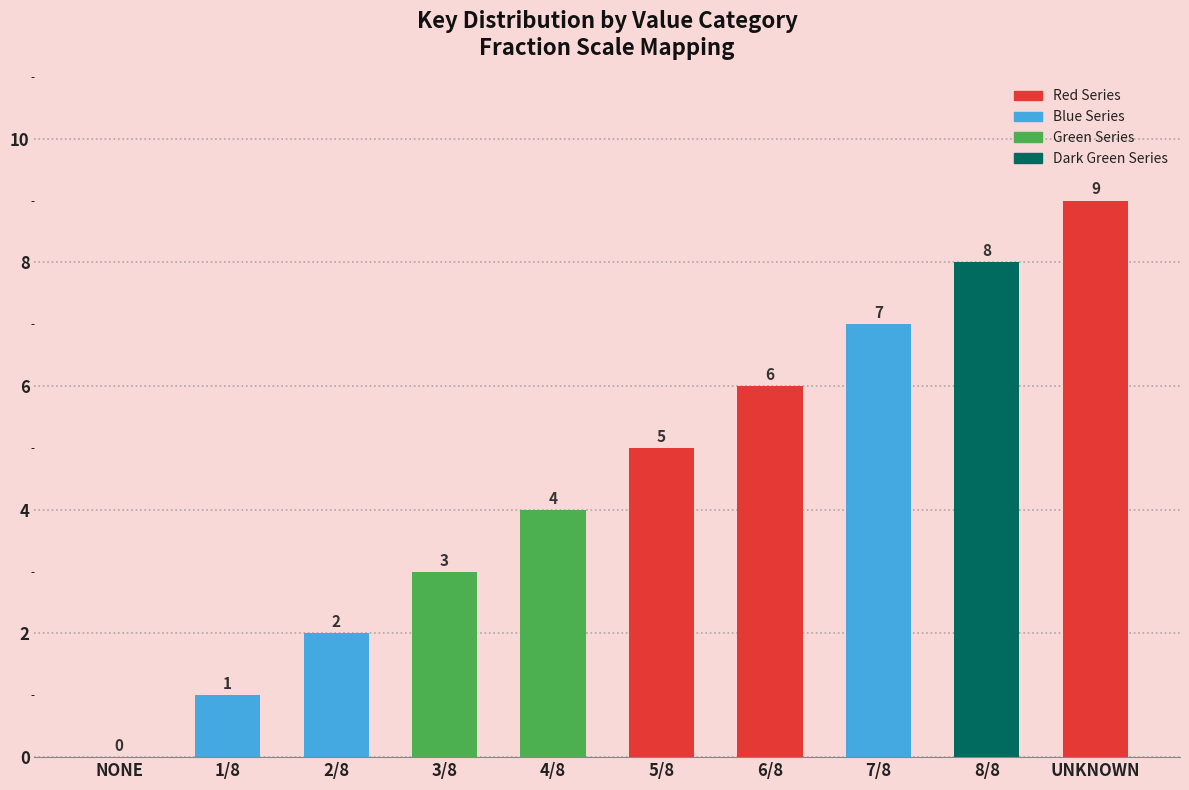

What value does the data have at 6/8?

6